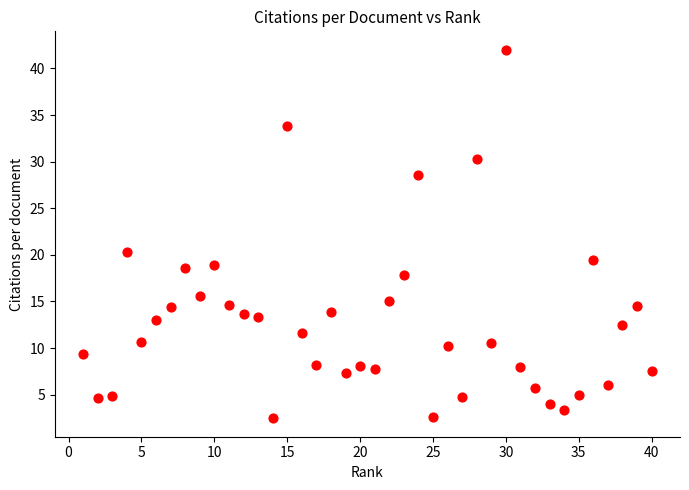

What Y value in the scatter plot is closest to 22?

20.3